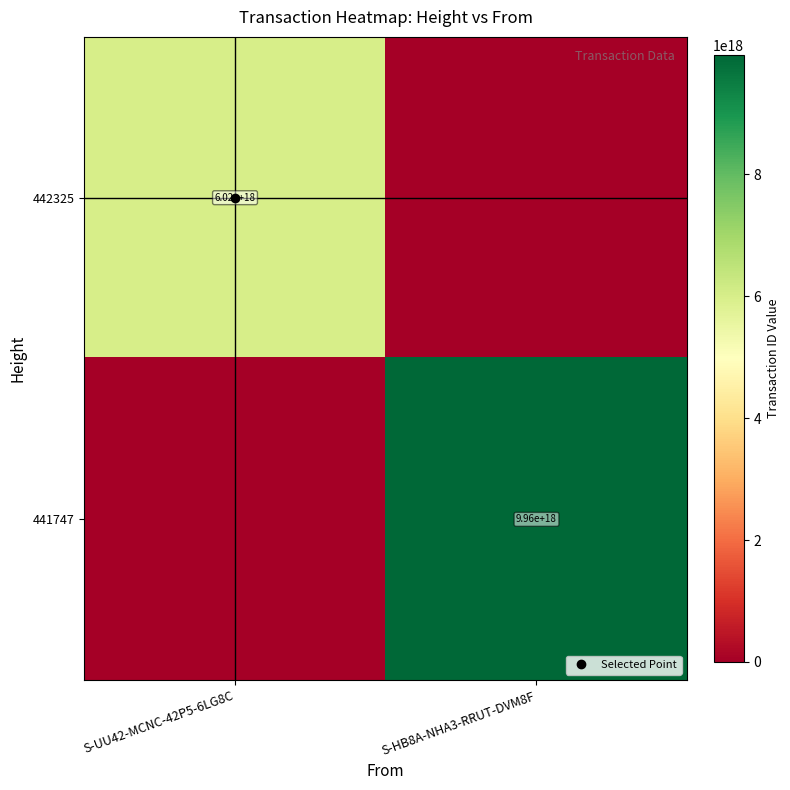

What is the difference between the maximum and minimum values in the 441747 series?

9955956573798862848